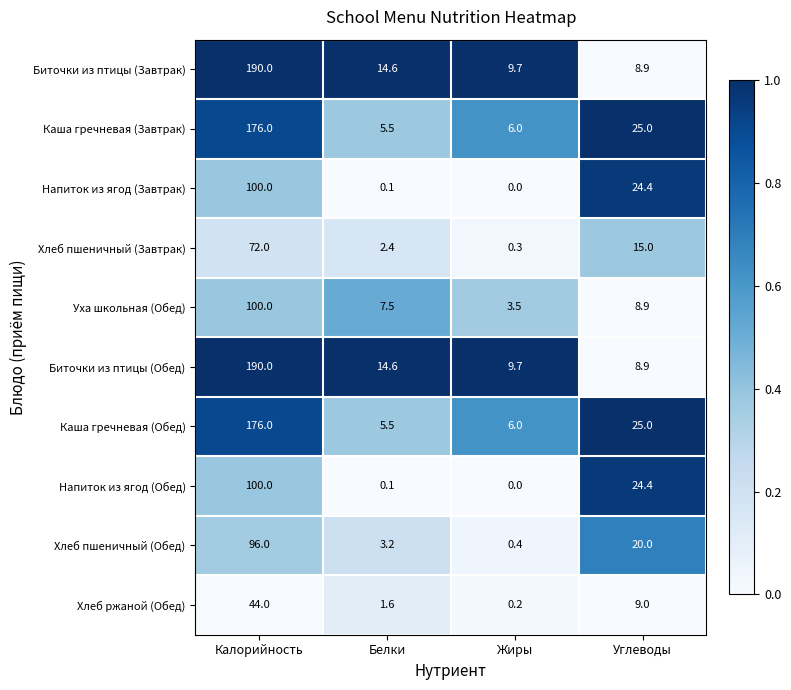

How many distinct data groups are displayed?

10